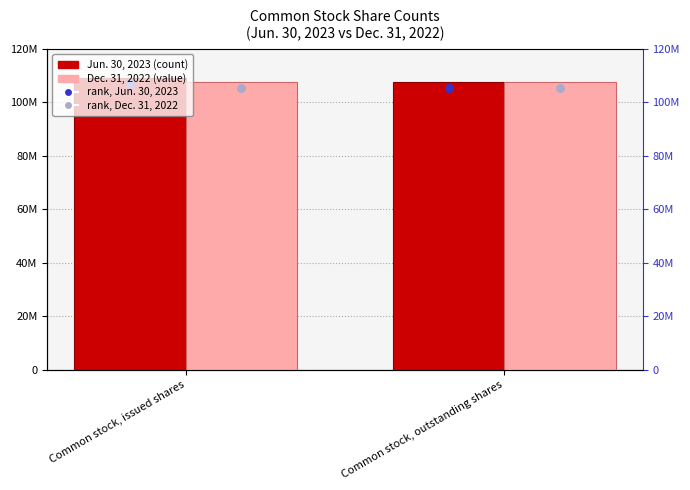

What are all the series names shown in the legend?

Jun. 30, 2023, Dec. 31, 2022, rank, Jun. 30, 2023, rank, Dec. 31, 2022